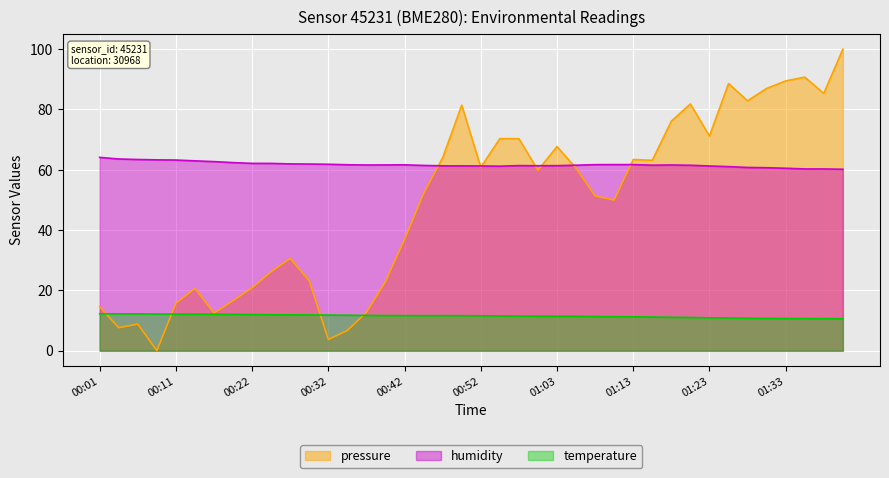

At which label is pressure closest to 50?

01:10